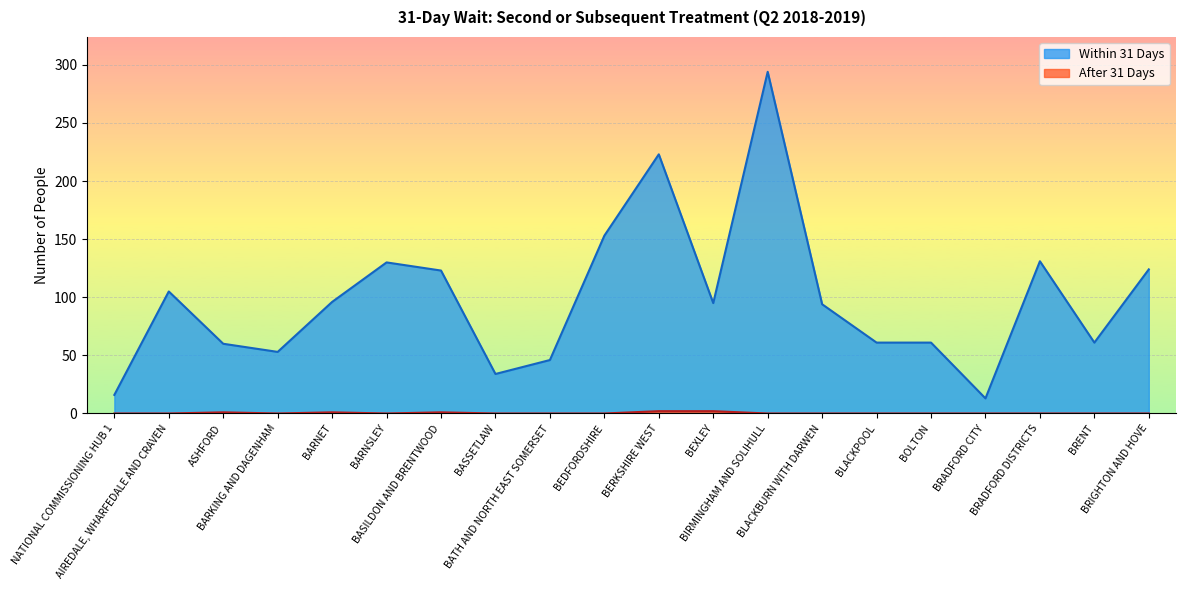

Reading left to right, transcribe all the data shown in this chart.

Within 31 Days: 16	105	60	53	96	130	123	34	46	153	223	95	294	94	61	61	13	131	61	124
After 31 Days: 0	0	1	0	1	0	1	0	0	0	2	2	0	0	0	0	0	0	0	0